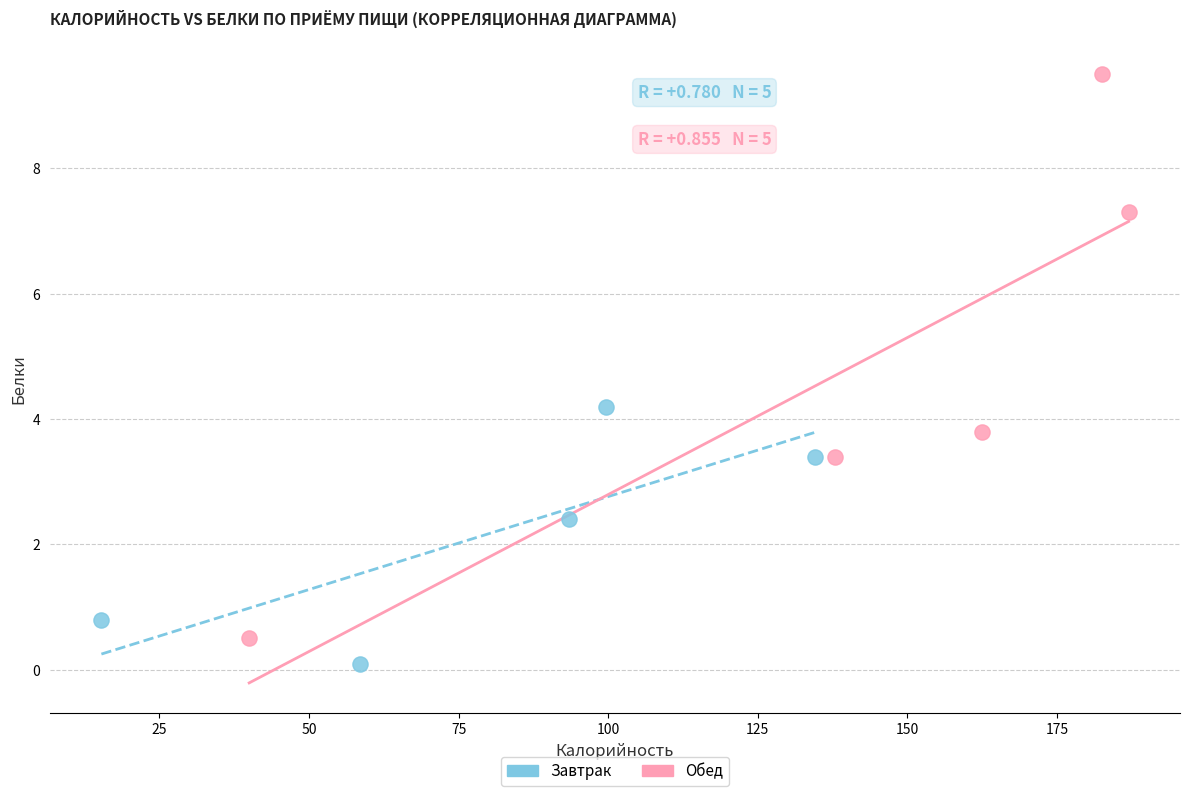

Which series contains the highest Y value?

Обед